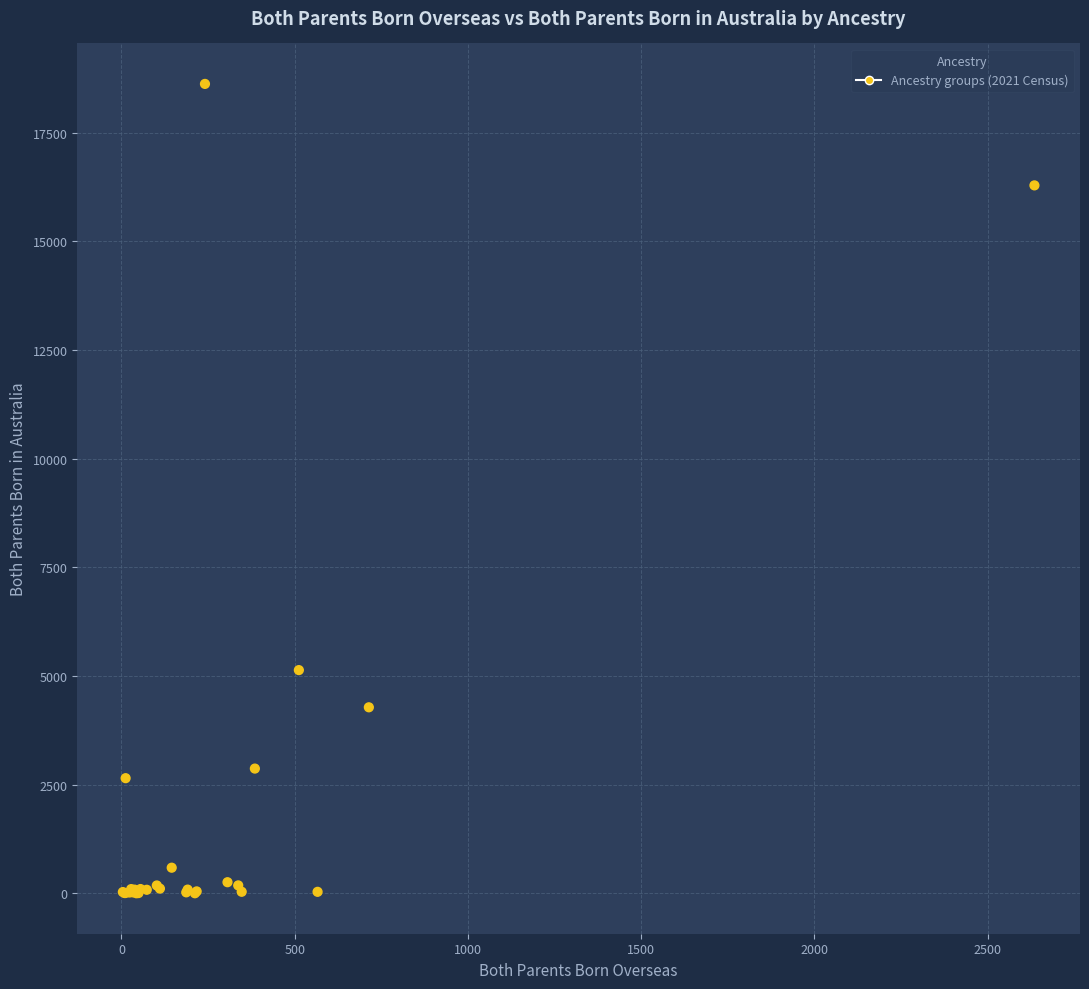

What Y value in the scatter plot is closest to 9312?

5135